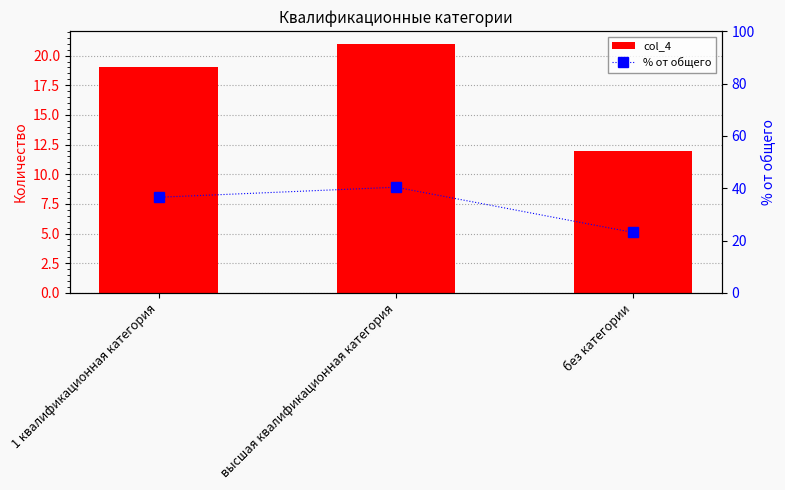

Which series has the largest total across all categories?

% от общего